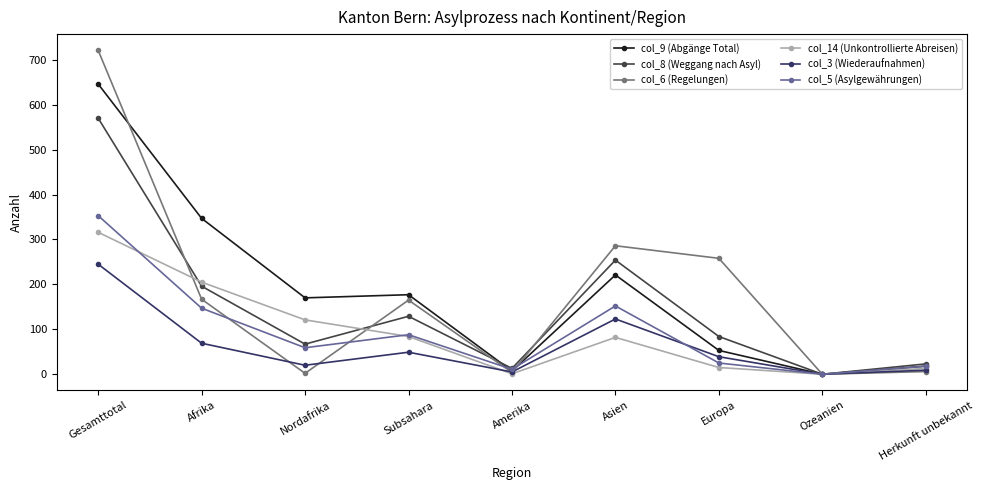

Is it true that col_14 (Unkontrollierte Abreisen) equals 15 at Europa?

True